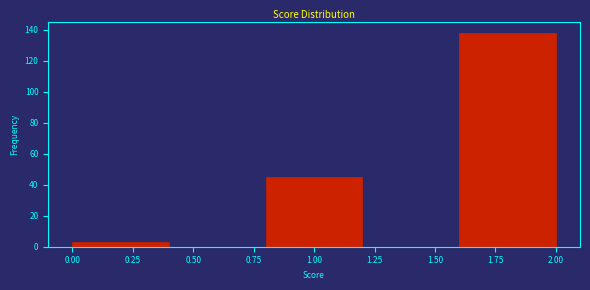

Reading left to right, list every bar in this chart as the range it spans on the x-axis followed by its height. The values are not printed on the chart, so give them approximately, as read against the axis.

0.0 to 0.4: 4
0.4 to 0.8: 0
0.8 to 1.2: 46
1.2 to 1.6: 0
1.6 to 2.0: 138